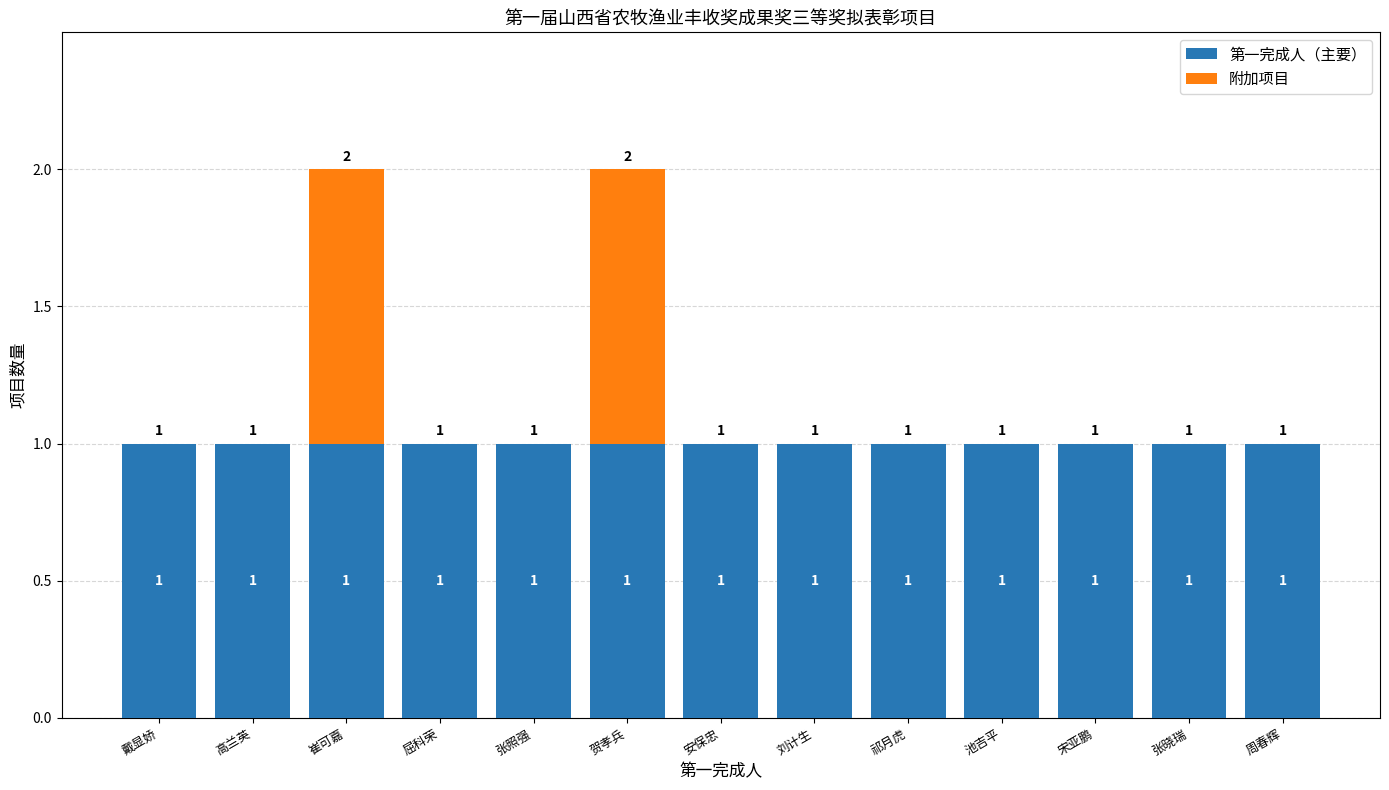

The 第一完成人（主要） series shows 0 at 崔可嘉. True or false?

False